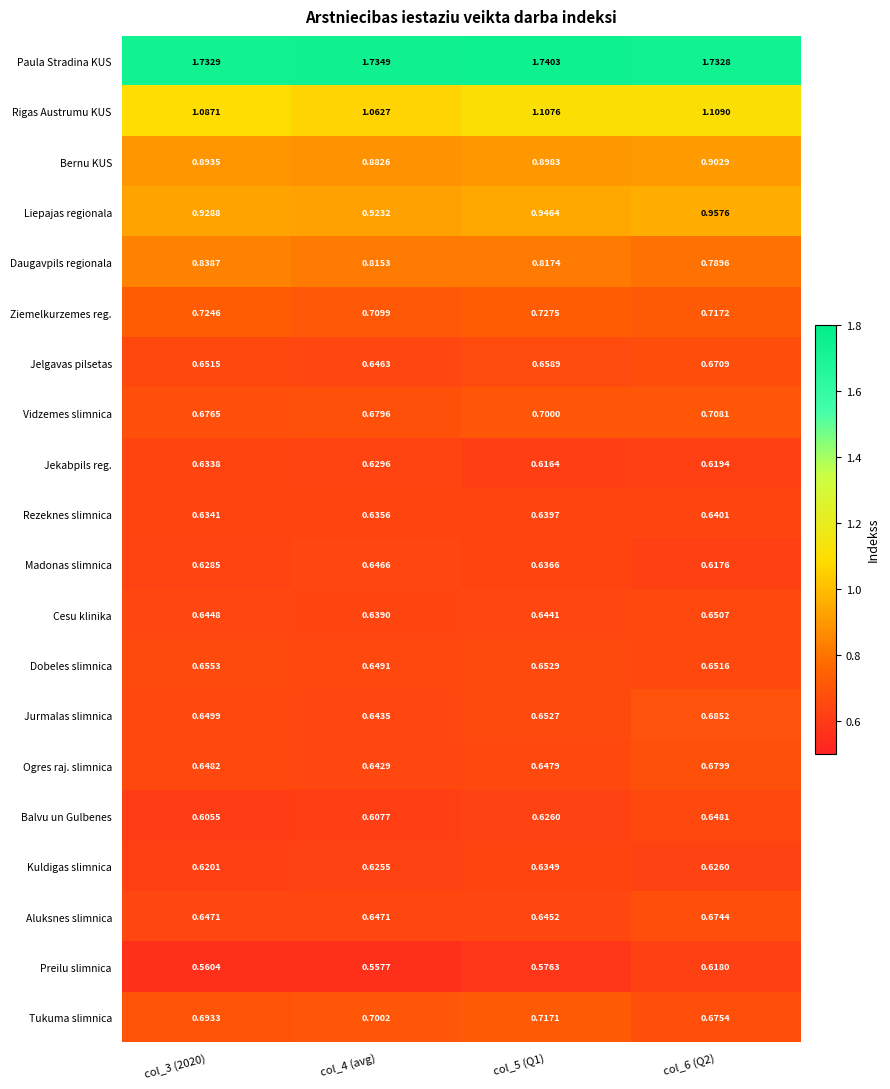

At col_4 (avg), list the series in order from largest to smallest.

Paula Stradina KUS, Rigas Austrumu KUS, Liepajas regionalа, Bernu KUS, Daugavpils regionalа, Ziemelkurzemes reg., Tukuma slimnica, Vidzemes slimnica, Dobeles slimnica, Aluksnes slimnica, Madonas slimnica, Jelgavas pilsetas, Jurmalas slimnica, Ogres raj. slimnica, Cesu klinika, Rezeknes slimnica, Jekabpils reg., Kuldigas slimnica, Balvu un Gulbenes, Preilu slimnica